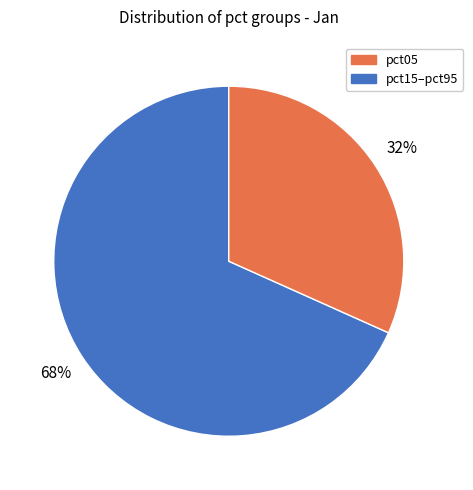

To the nearest percent, what is the average slice percentage?

50%